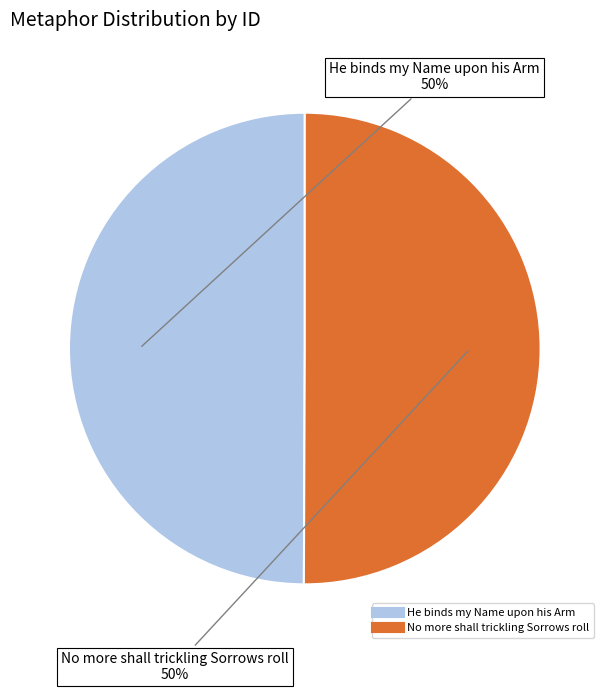

The He binds my Name upon his Arm slice represents 39% of the pie. True or false?

False